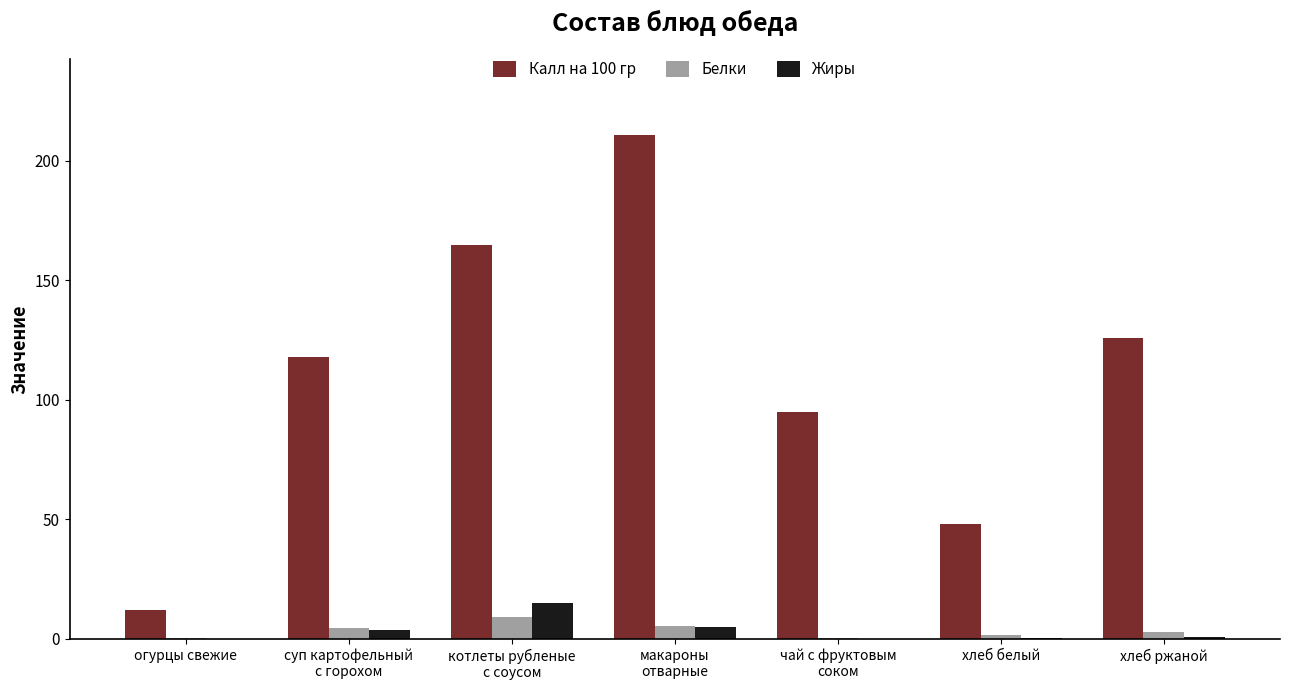

What is the spread (max minus min) of values at хлеб ржаной?

125.4